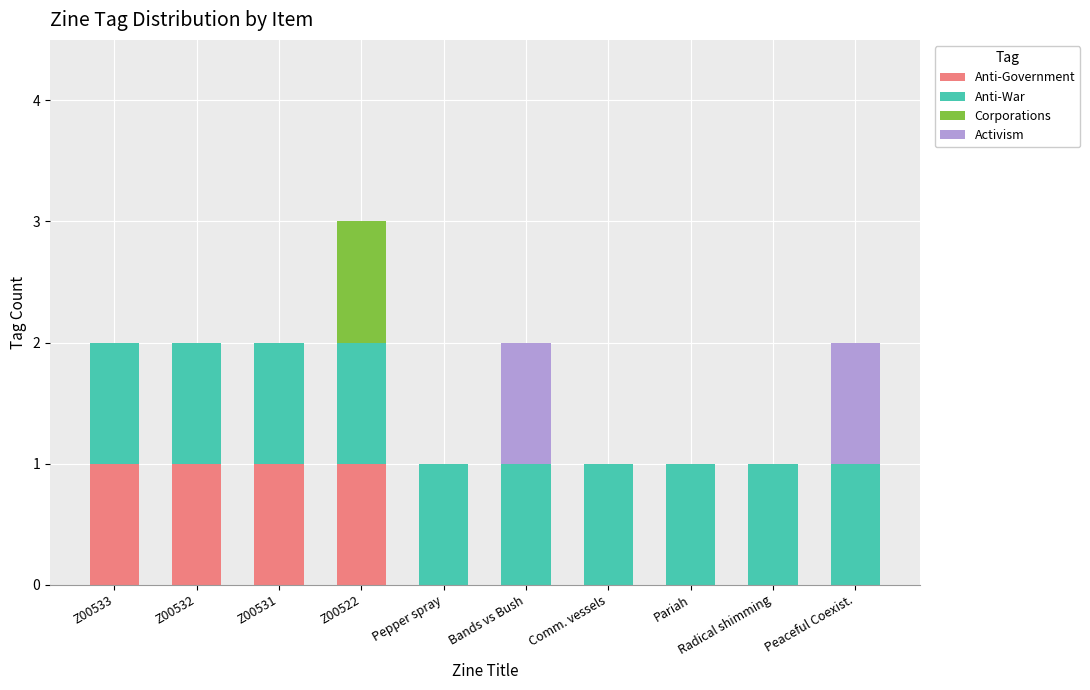

The Anti-Government series shows 1 at Z00522. True or false?

True